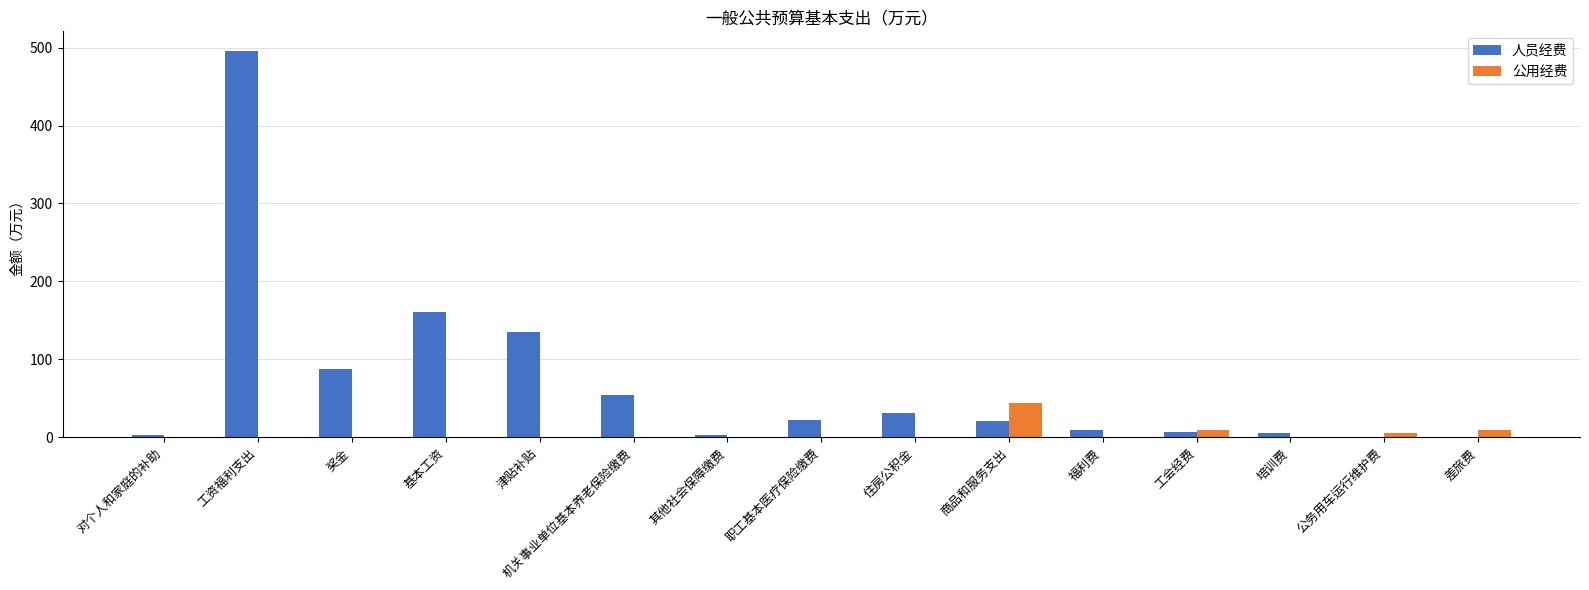

Which label corresponds to the largest value in the chart?

工资福利支出